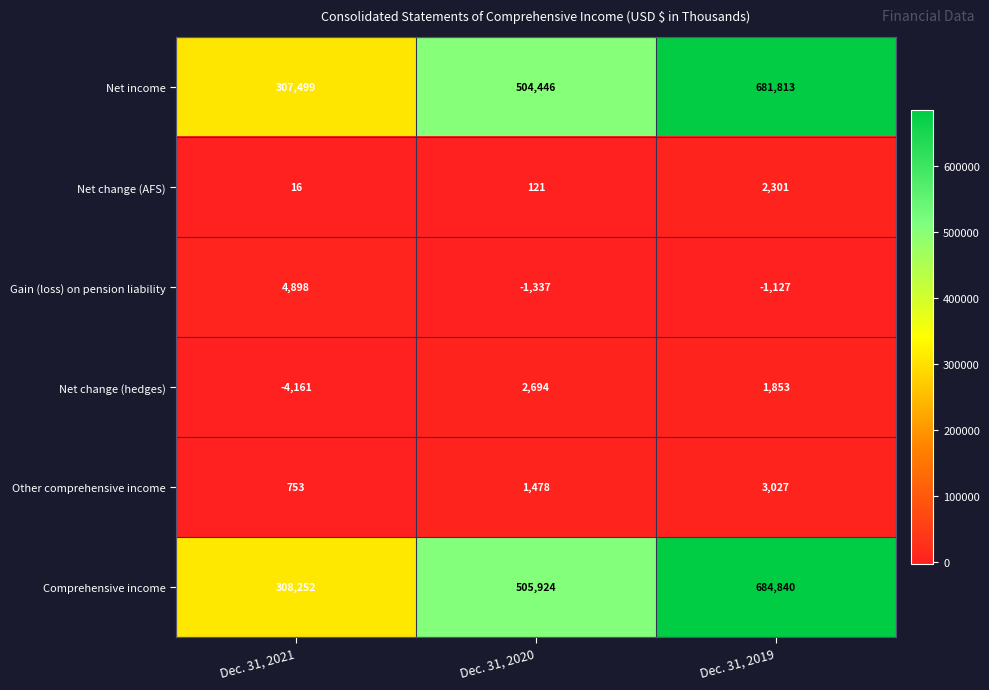

At Dec. 31, 2019, list the series in order from largest to smallest.

Comprehensive income, Net income, Other comprehensive income, Net change (AFS), Net change (hedges), Gain (loss) on pension liability